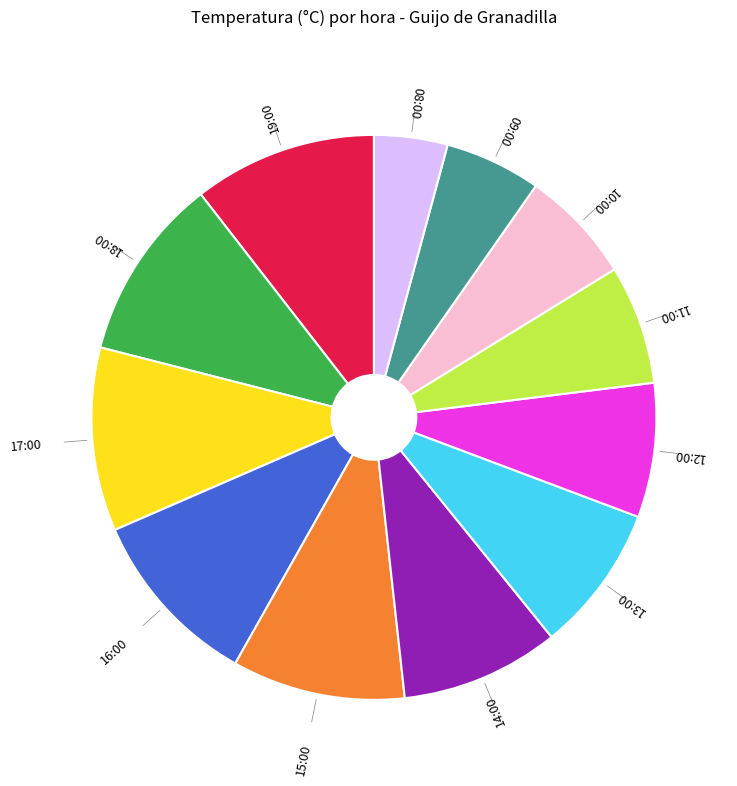

Which has a higher value, 18:00 or 12:00?

18:00